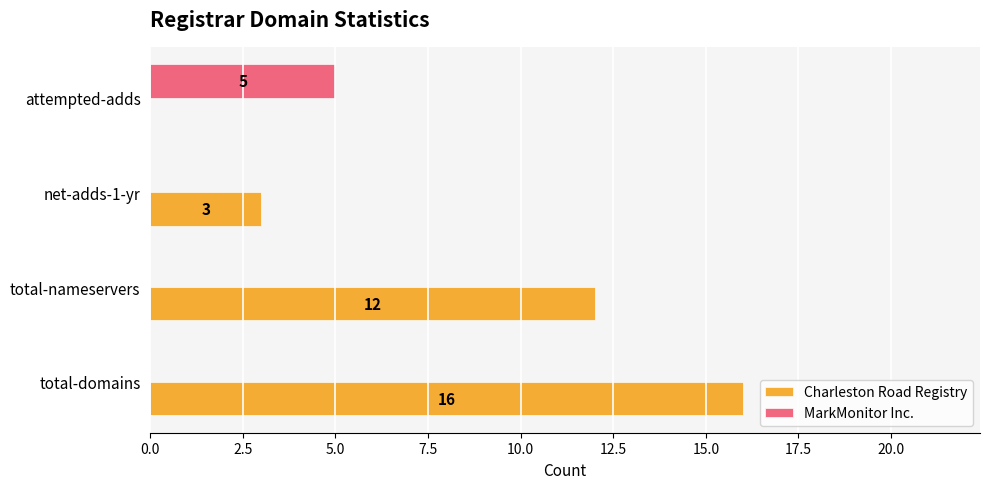

How many positive values does the MarkMonitor Inc. series have?

1